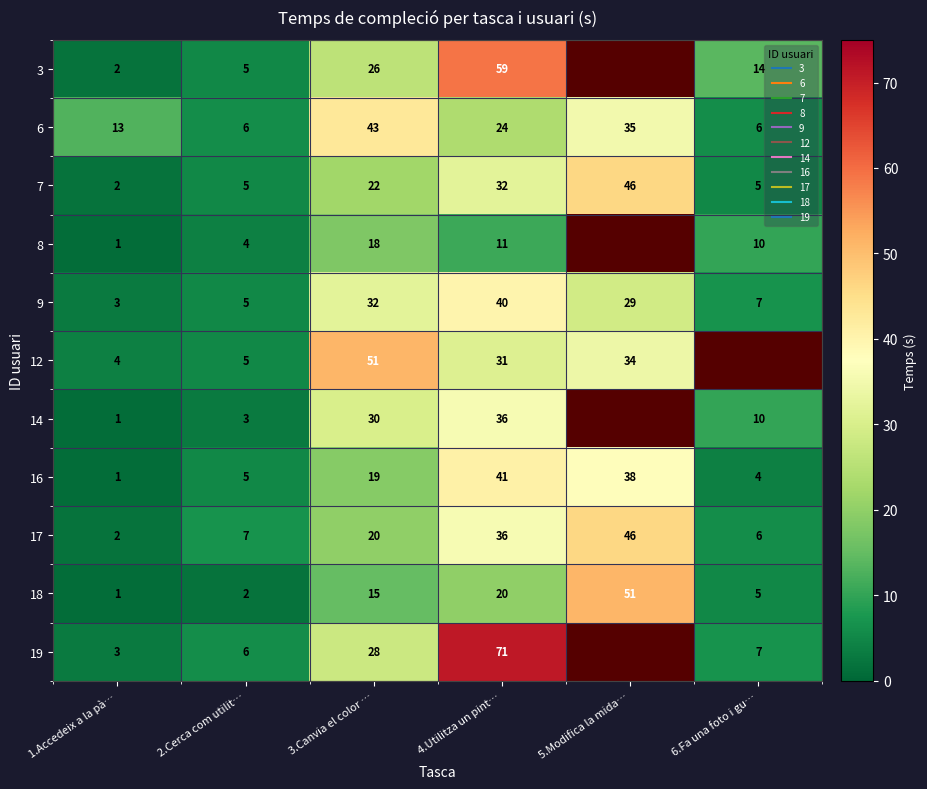

Is the value of 14 at 2.Cerca com utilit… greater than the value of 9 at 3.Canvia el color …?

No